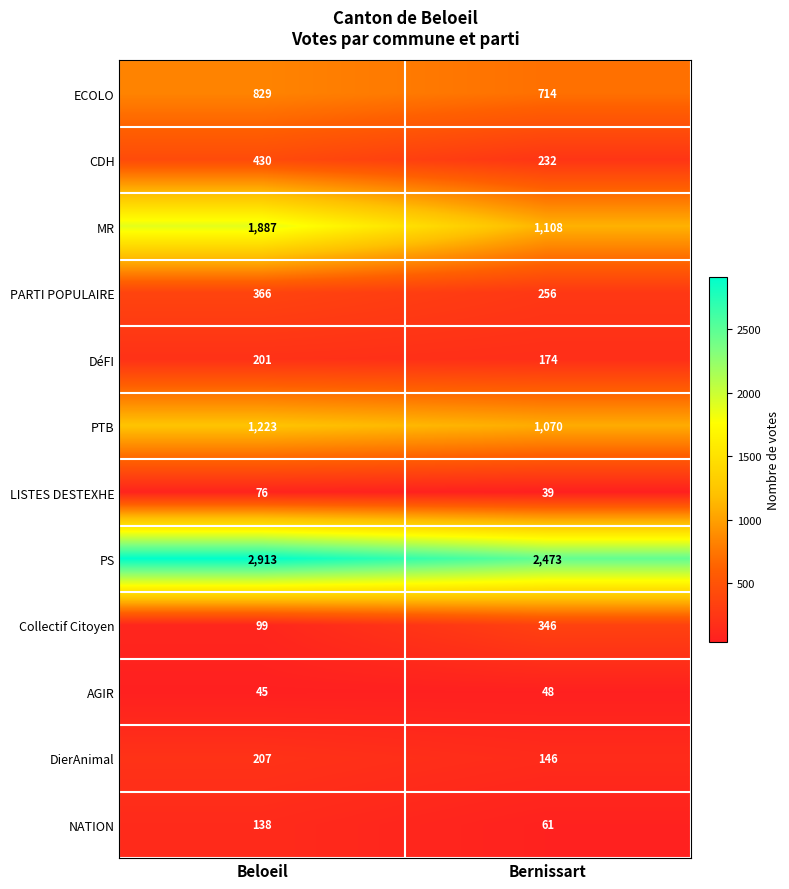

The value of CDH at Bernissart is 232. True or false?

True